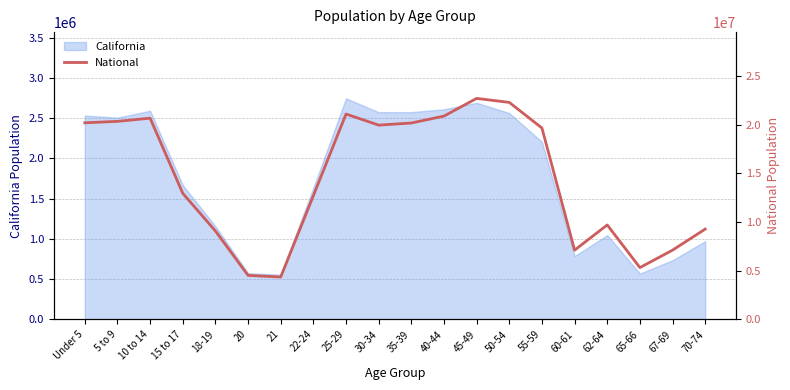

What is the highest value of the California series?

2744409